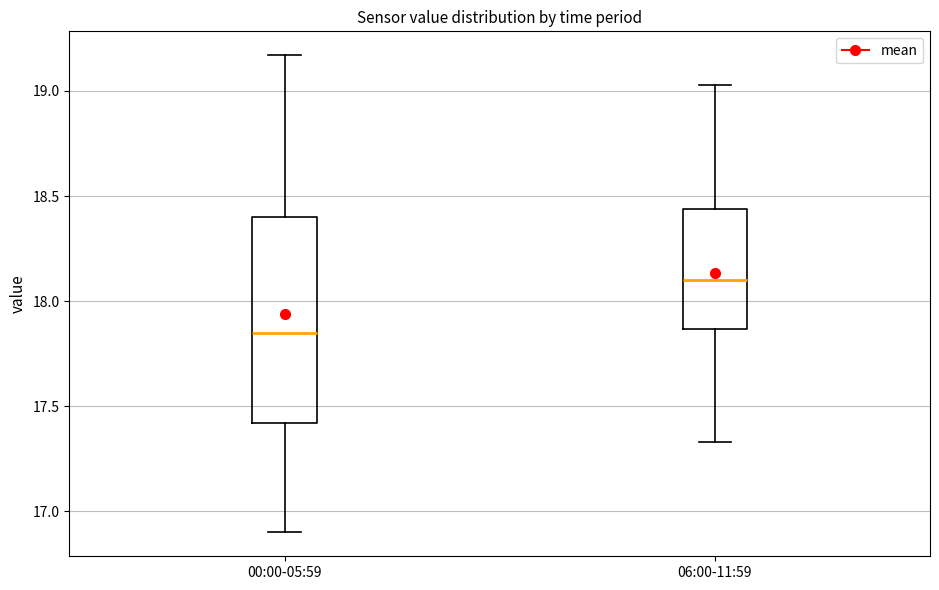

Comparing the boxes themselves (not the whiskers), which one is the tallest?

00:00-05:59